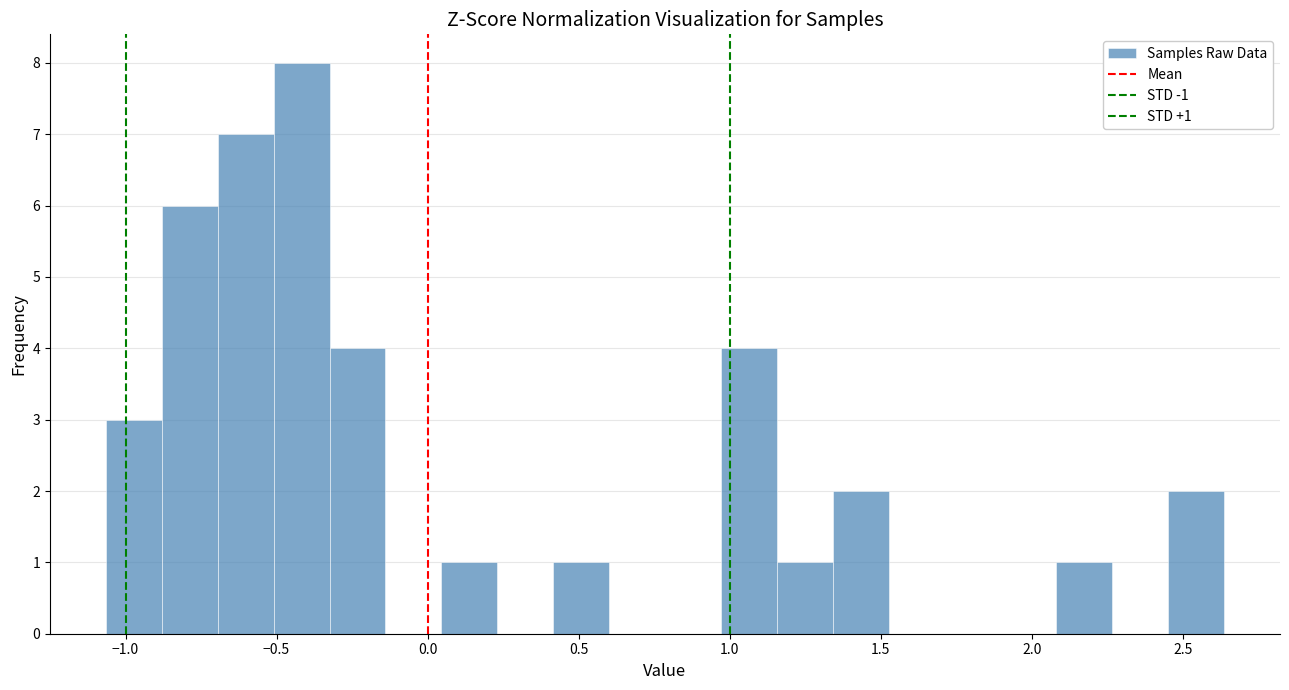

Around what value on the x-axis is the tallest bar? Give the approximate position of its centre, as read against the axis.

-0.40